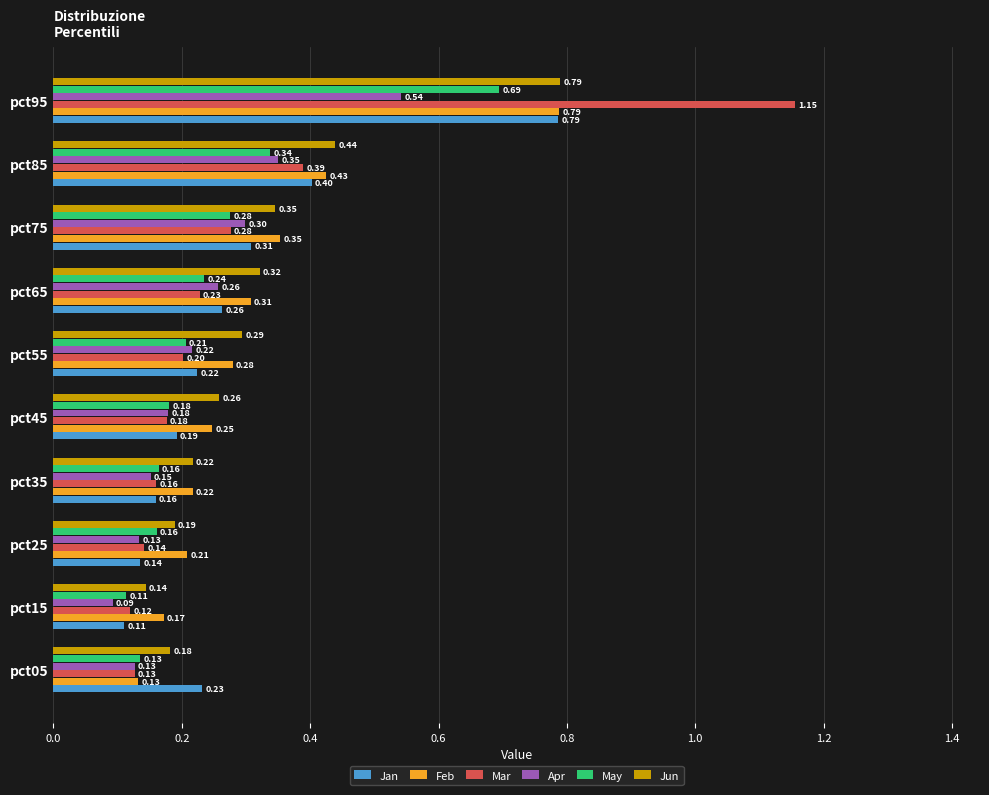

What is the sum of all Jan values?

2.8